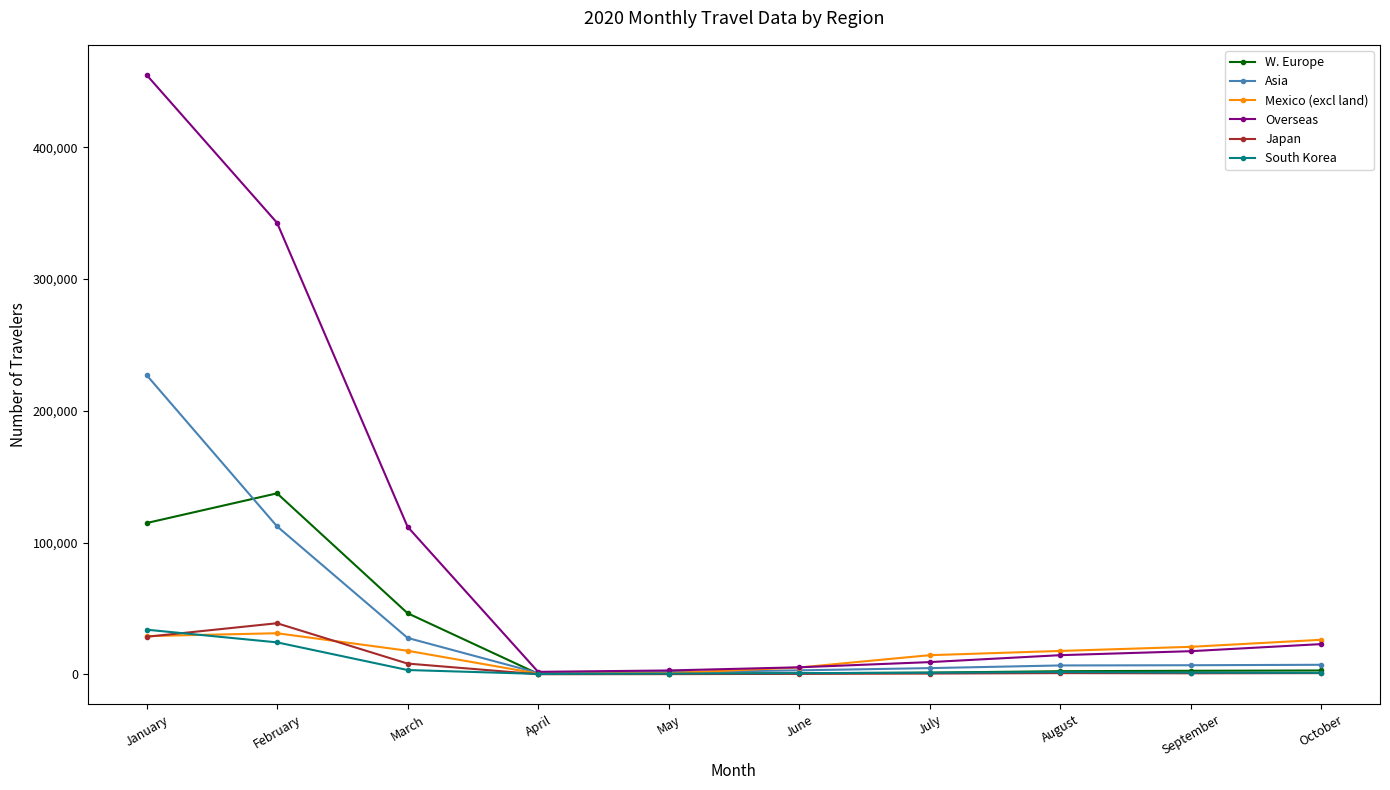

At how many categories does at least one series exceed 190333?

2